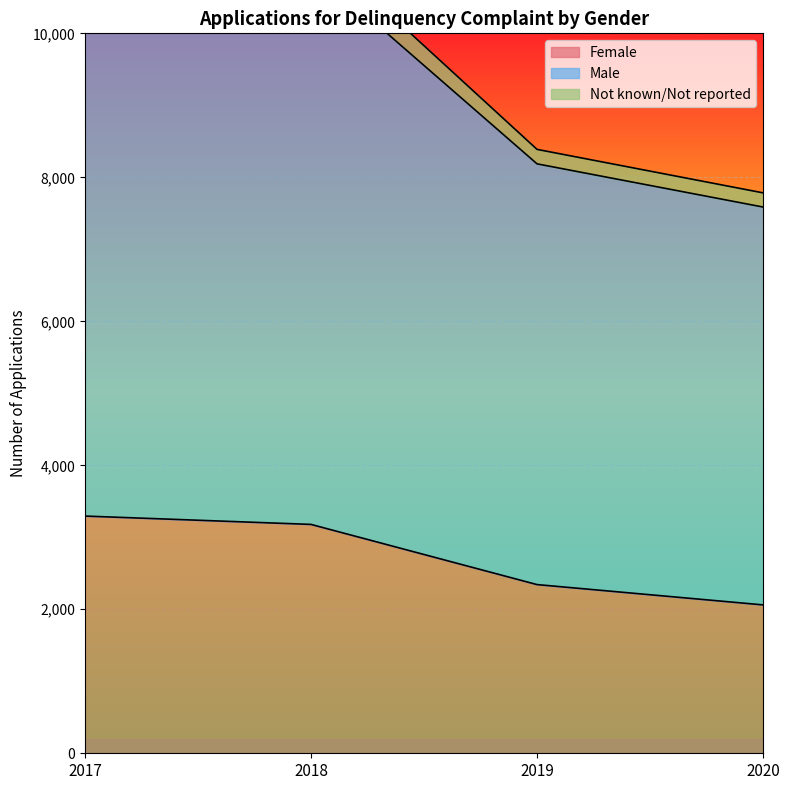

Which series has the largest total across all categories?

Male